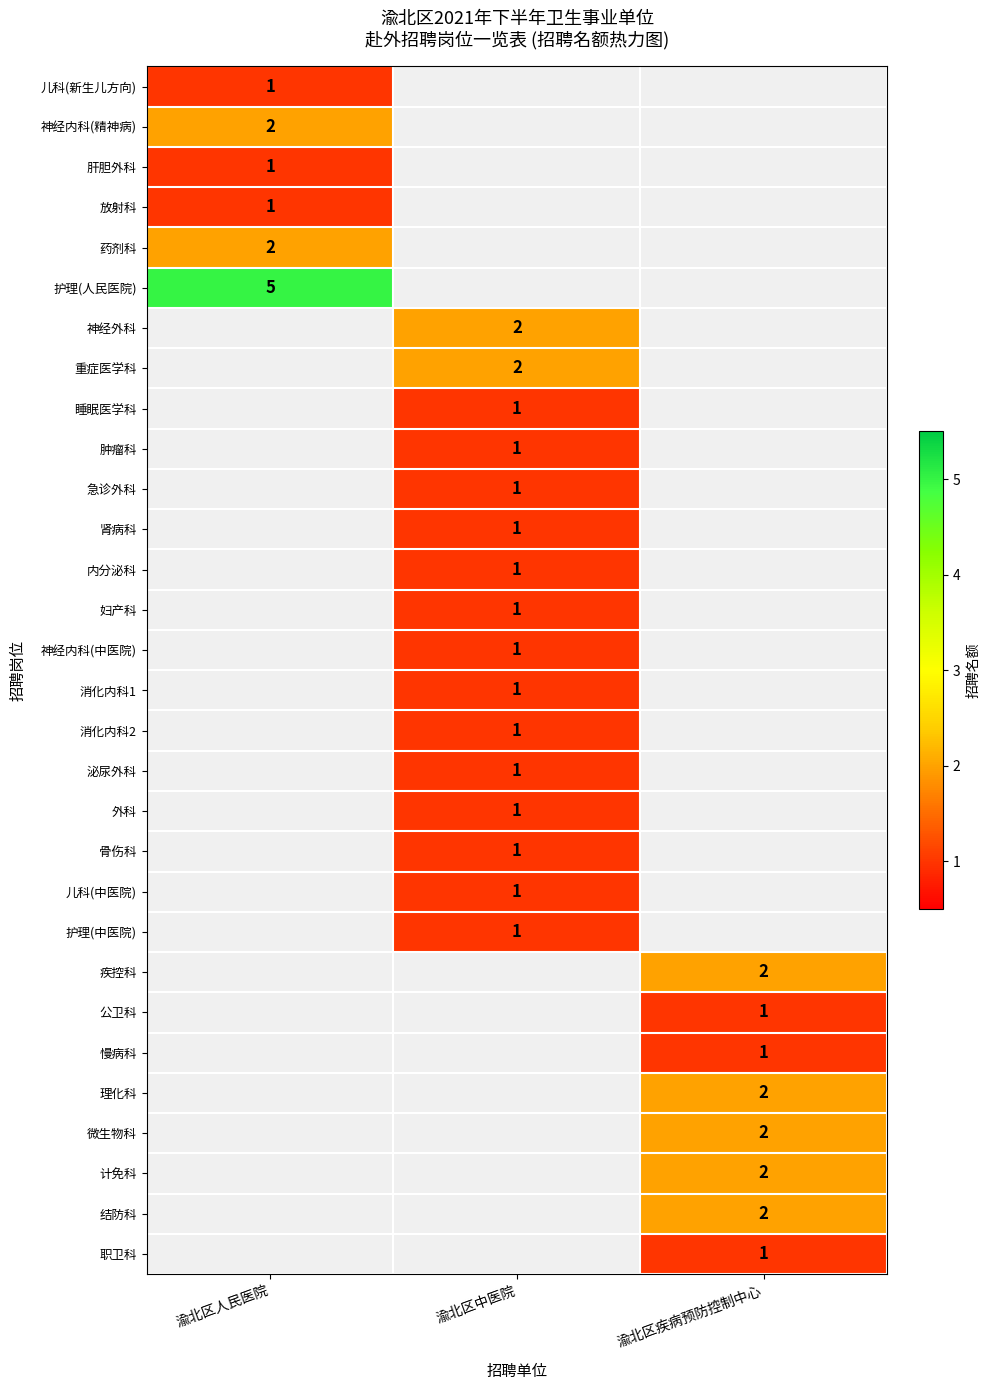

True or false: 理化科 has a value of 3 at 渝北区疾病预防控制中心.

False